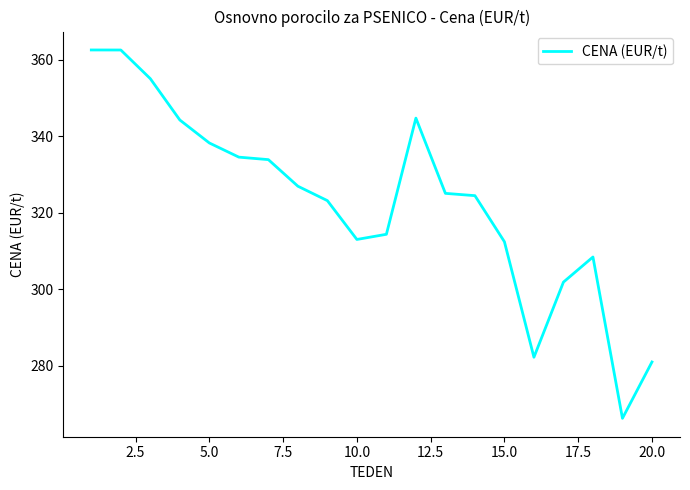

What is the minimum value shown in the chart?

266.3